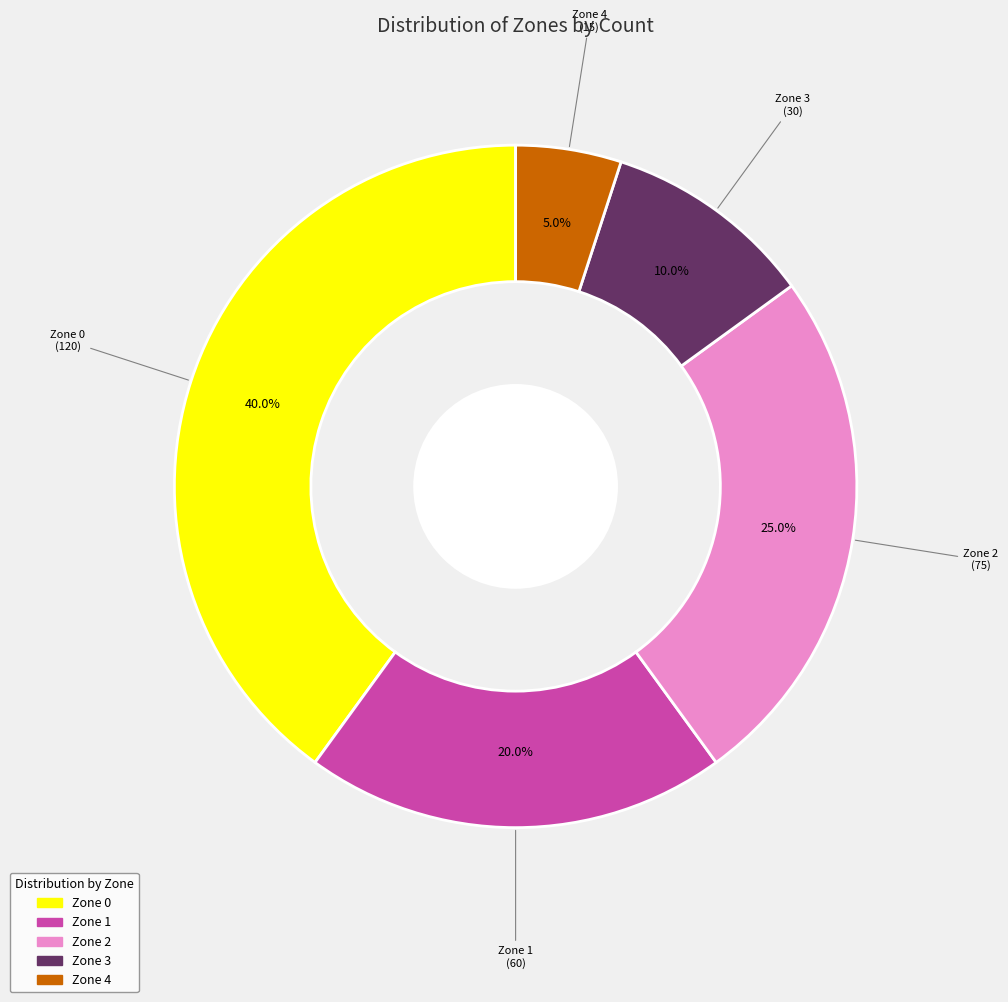

True or false: Zone 1 accounts for 20% of the total.

True